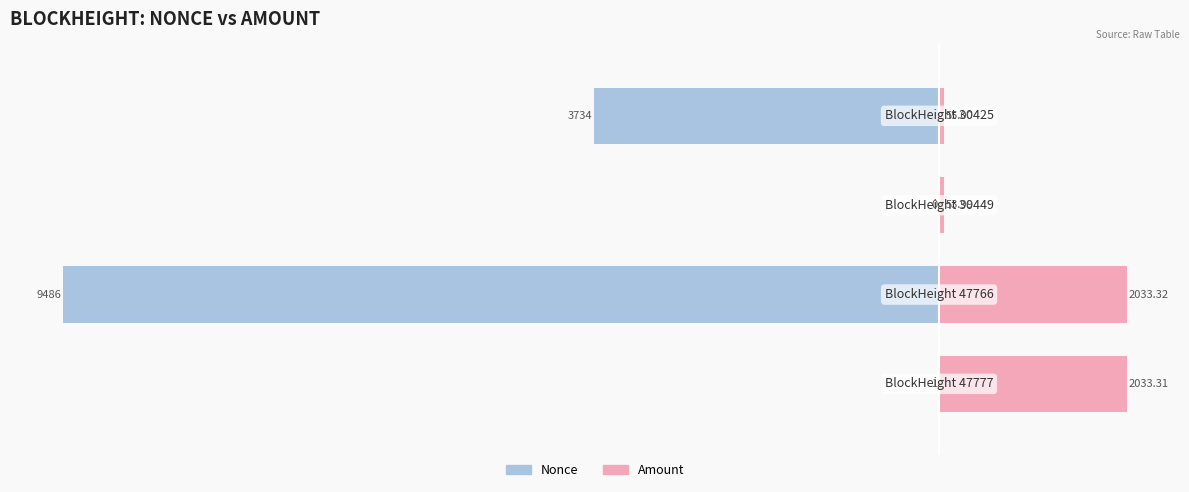

What is the difference between the second highest and second lowest values in the Amount (Female side) series?

1978.3